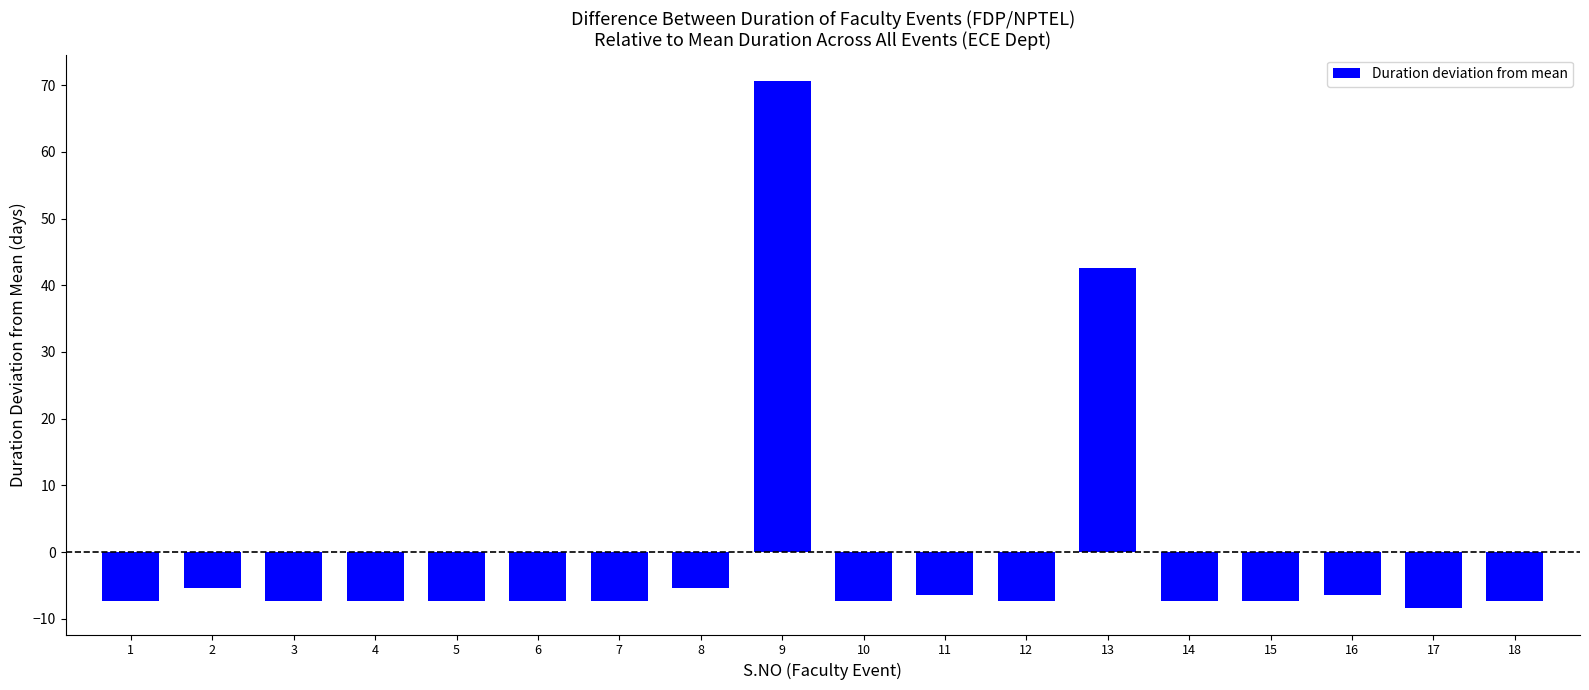

Reading left to right, what are all the values shown in this chart?

-7.4	-5.4	-7.4	-7.4	-7.4	-7.4	-7.4	-5.4	70.6	-7.4	-6.4	-7.4	42.6	-7.4	-7.4	-6.4	-8.4	-7.4